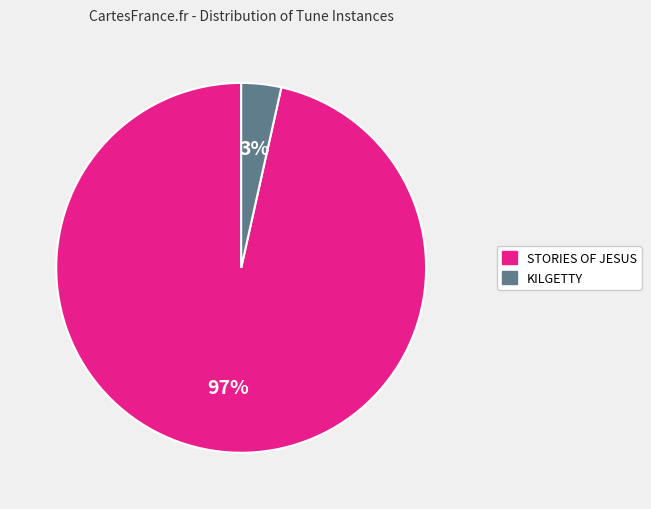

Rank the categories by value from lowest to highest.

KILGETTY, STORIES OF JESUS